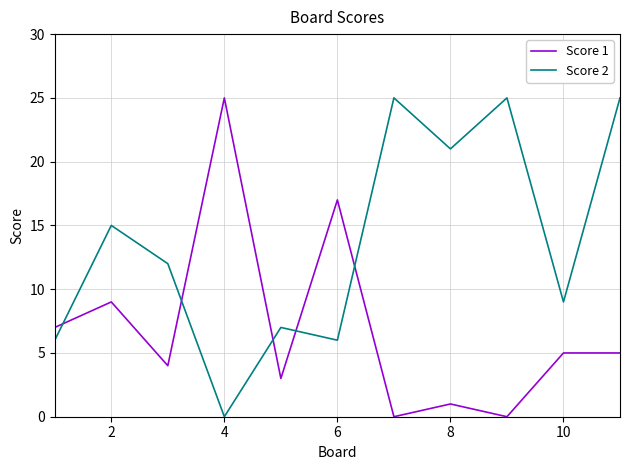

What is the difference between the maximum and minimum values in the Score 2 series?

25